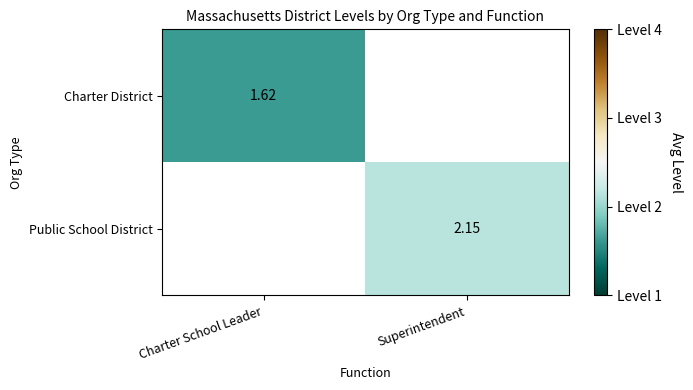

Is the value of Charter District at Charter School Leader greater than the value of Public School District at Superintendent?

No